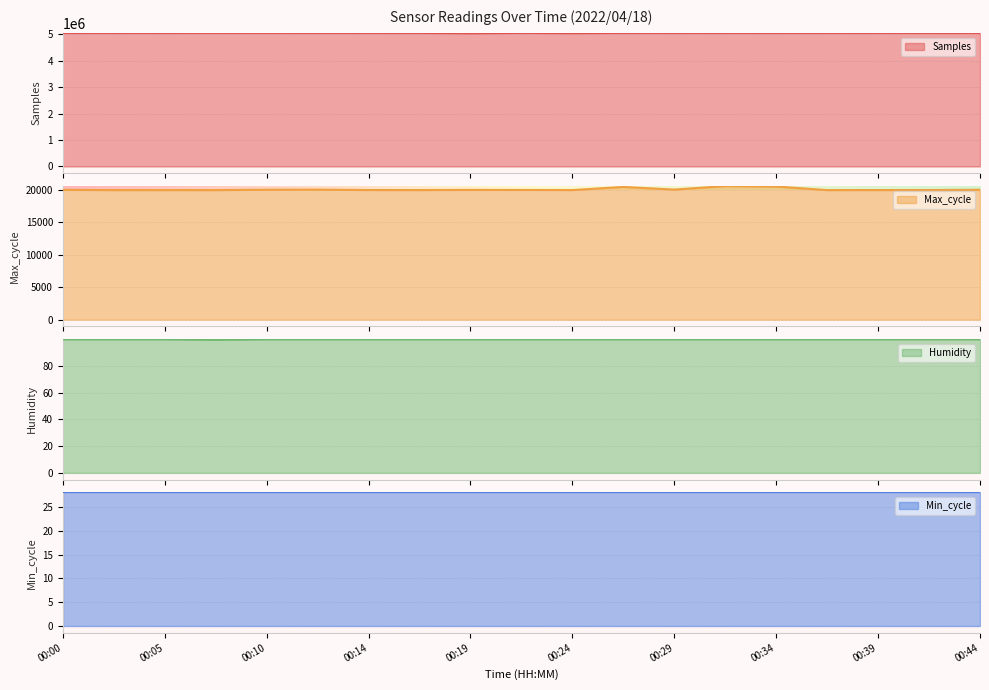

At how many categories does at least one series exceed 3942524?

19